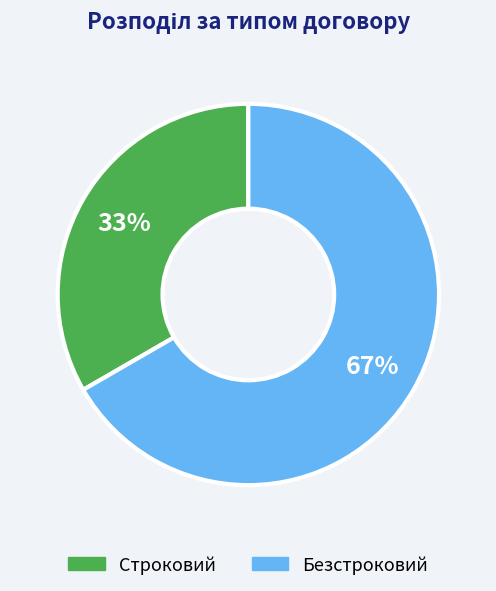

What percentage is the Строковий slice, to the nearest percent?

33%